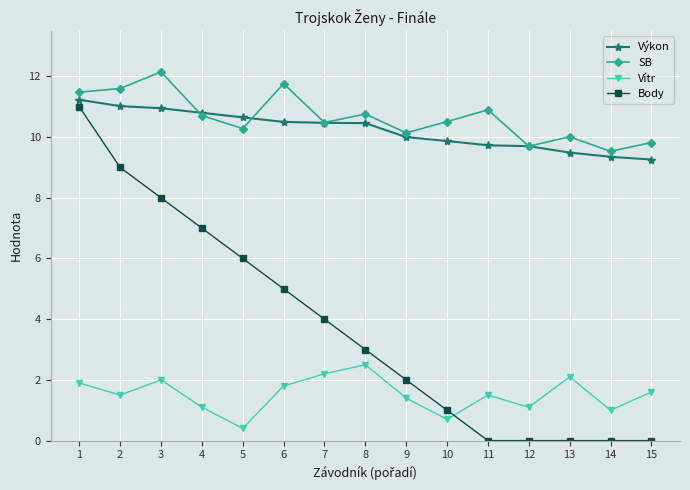

At how many categories does at least one series exceed 2?

15